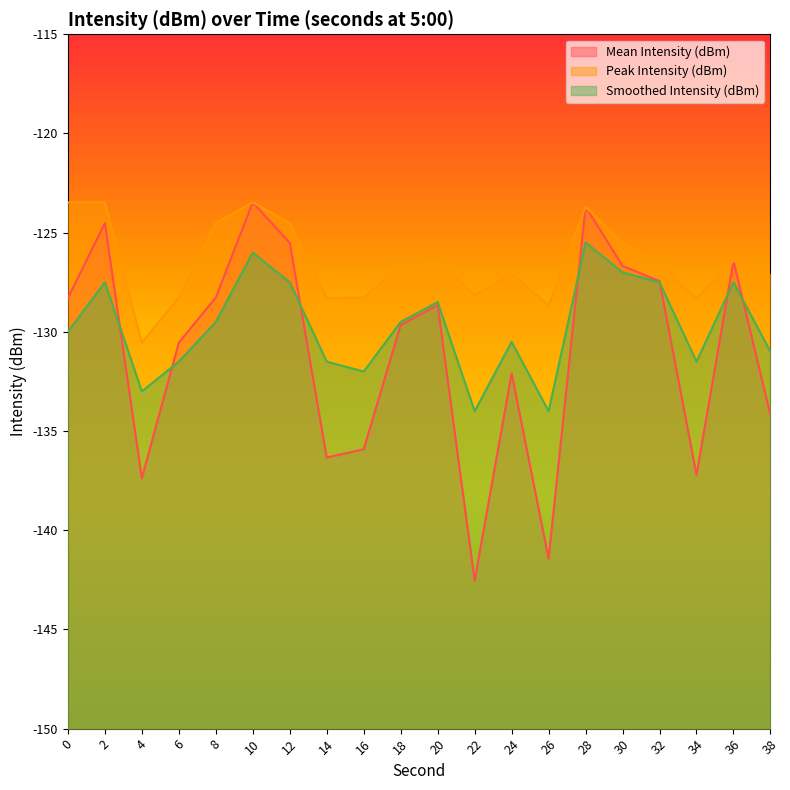

At which category is the sum across all series the highest?

28